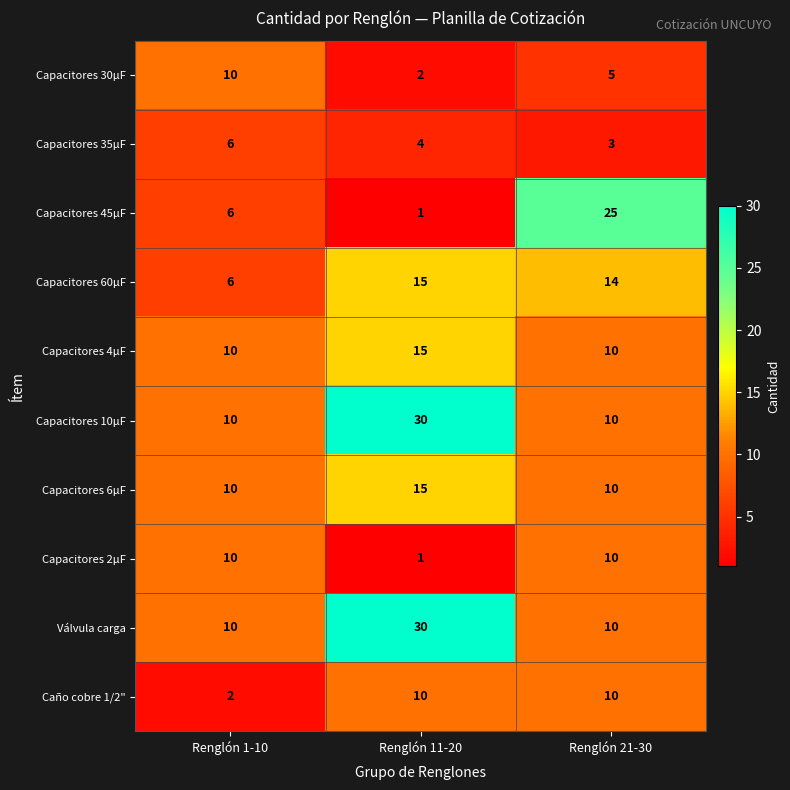

At how many categories does at least one series exceed 22?

2